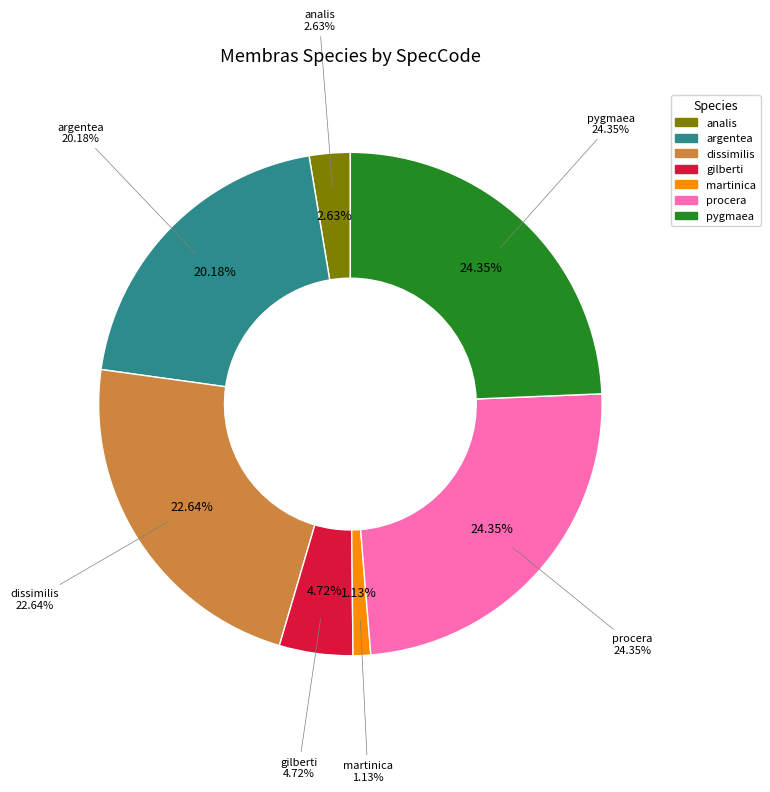

Count the number of slices in the pie.

7